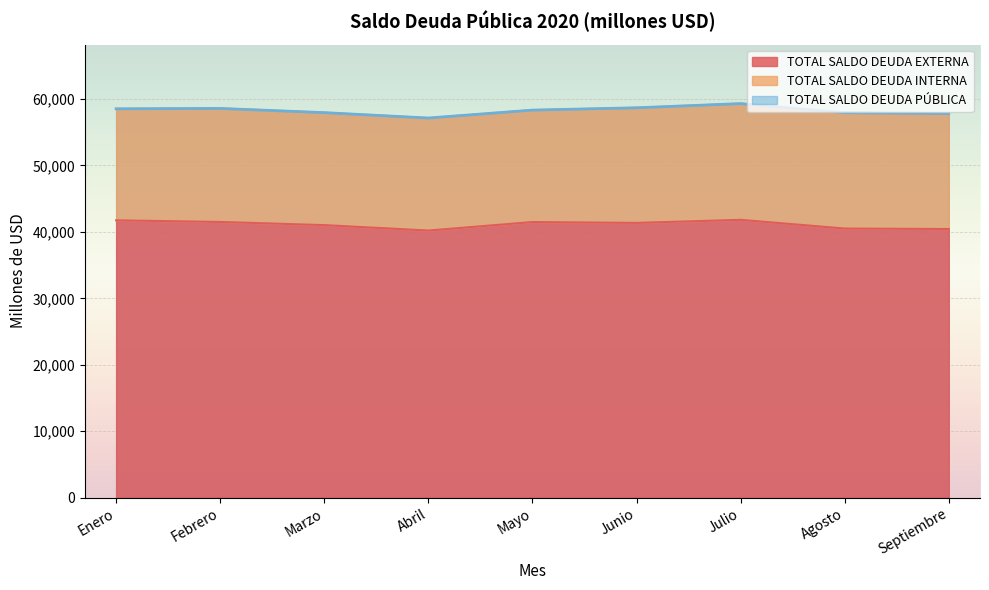

What is the difference between the TOTAL SALDO DEUDA PÚBLICA values at Julio and Septiembre?

1504.1